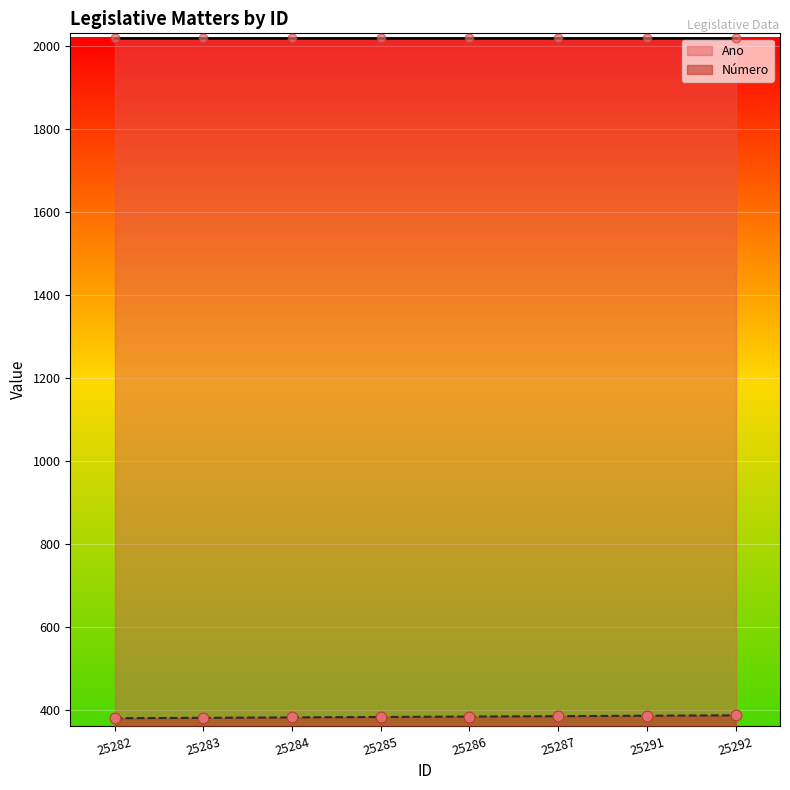

What is the change in value from 25285 to 25292?

+4